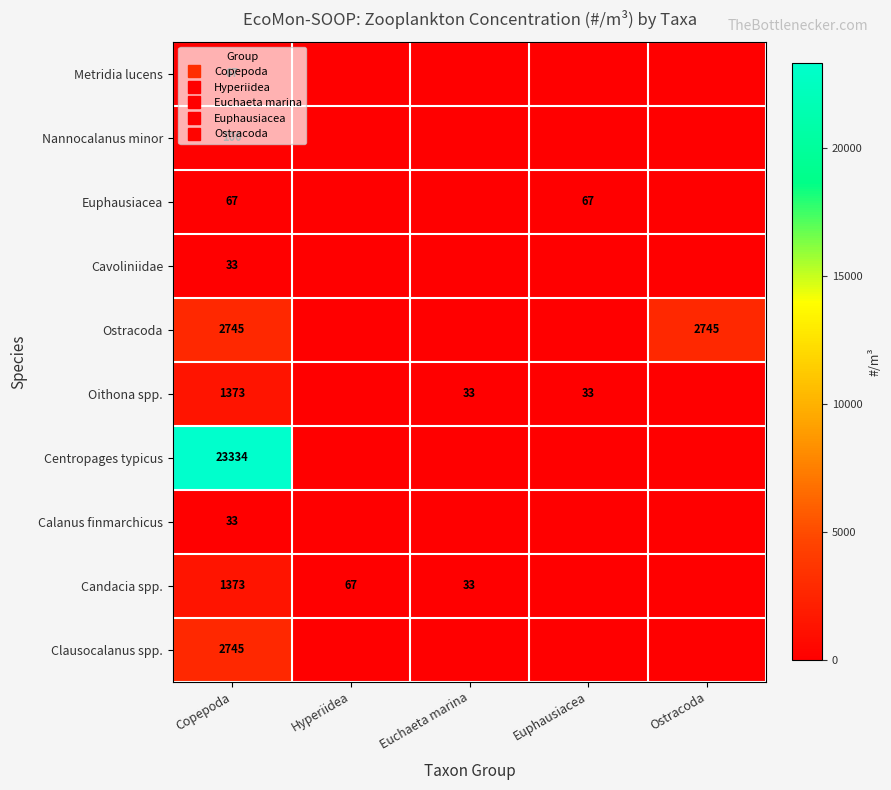

Which series has the largest total across all categories?

Centropages typicus